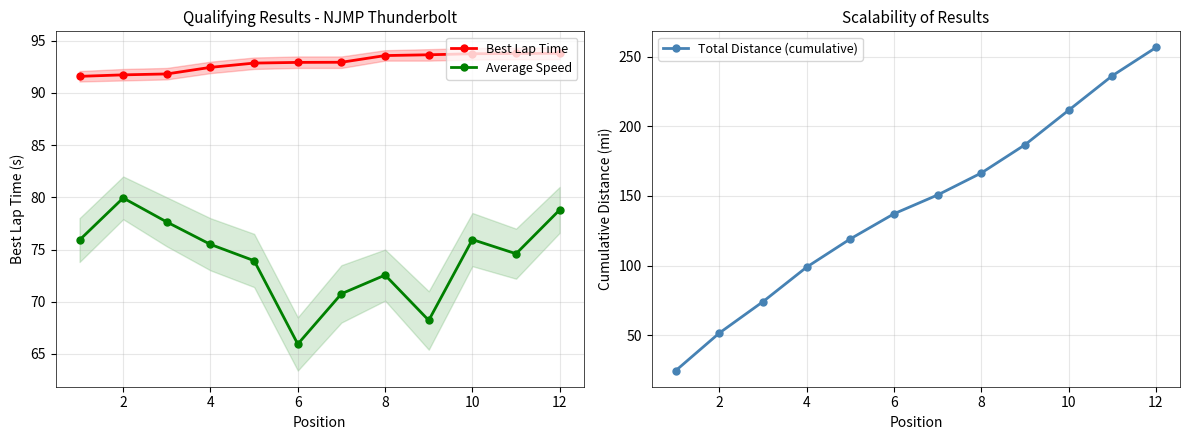

Is this an area chart (filled region under the line)?

No